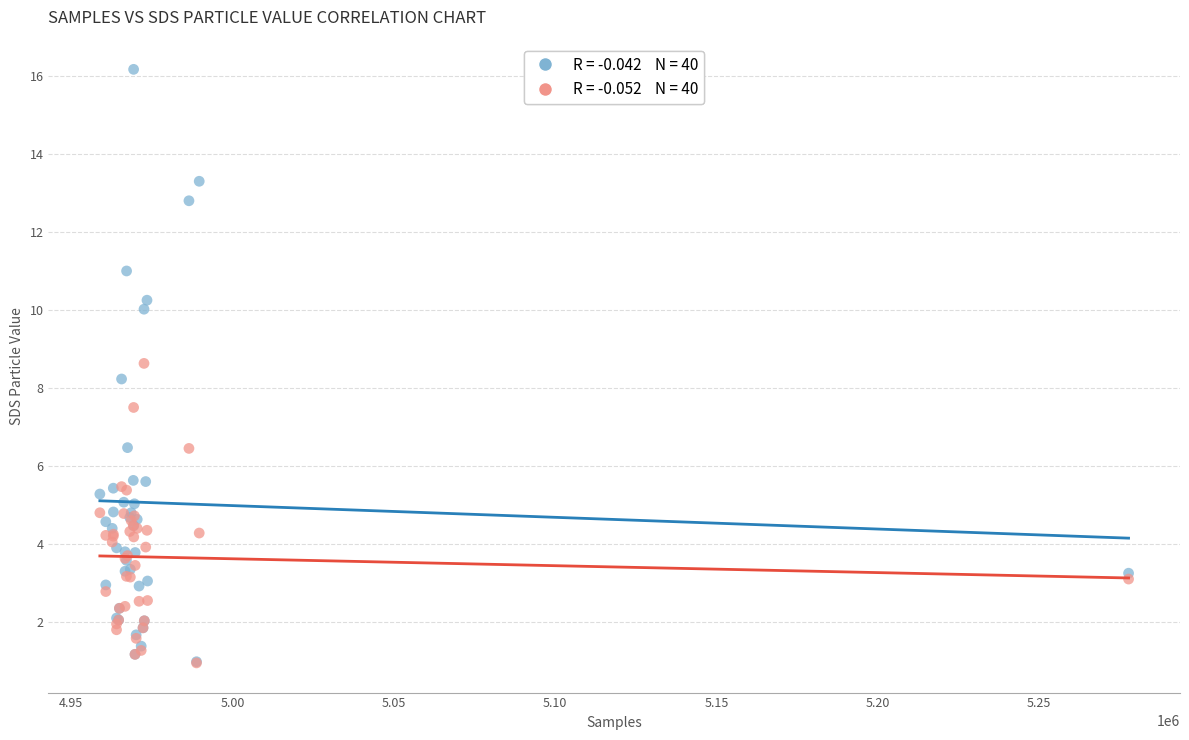

Across all series, what Y value is closest to 8?

8.2